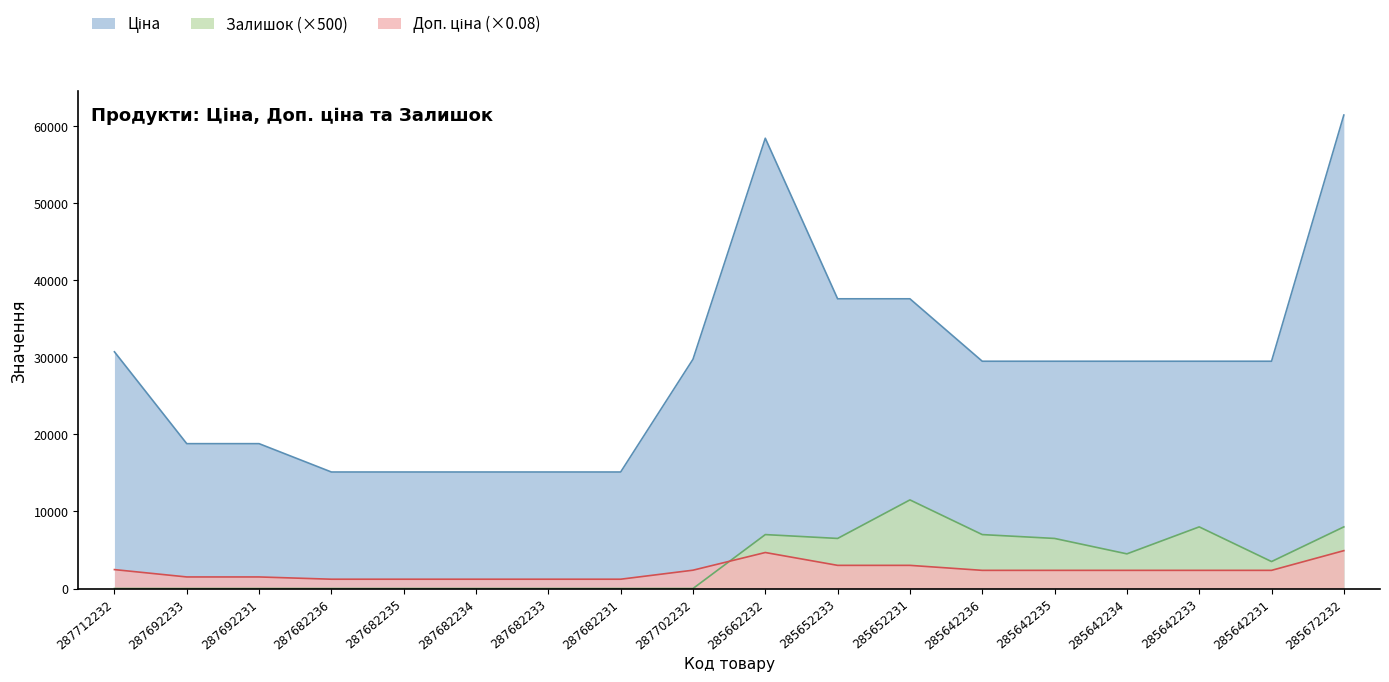

What is the average value of the Доп. ціна series?

2294.1